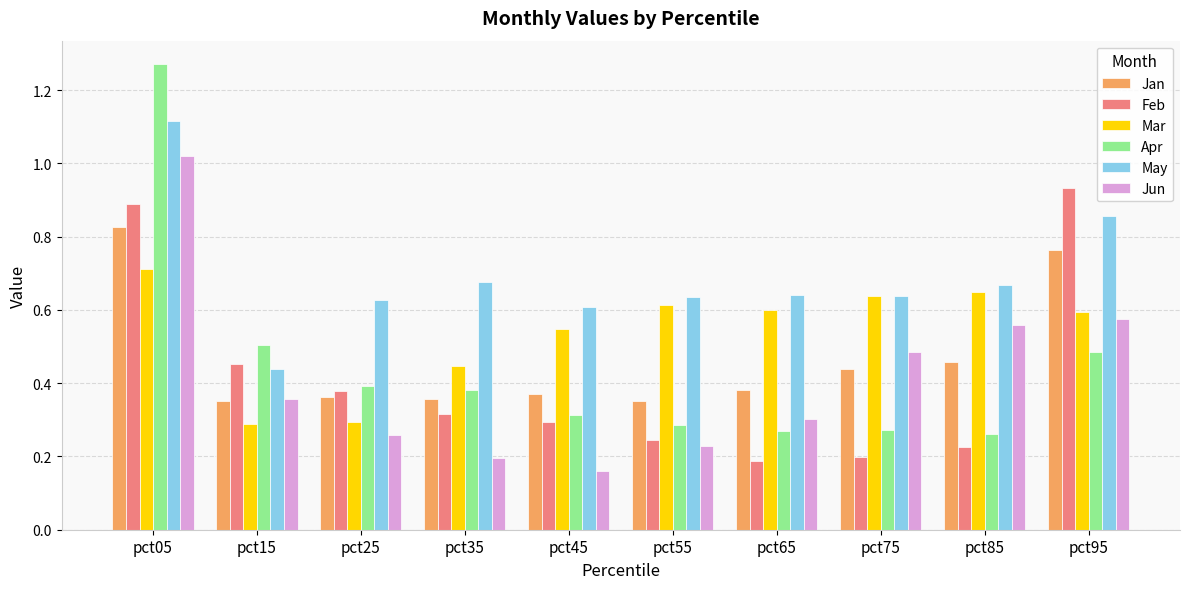

At which label is Feb closest to 0?

pct65